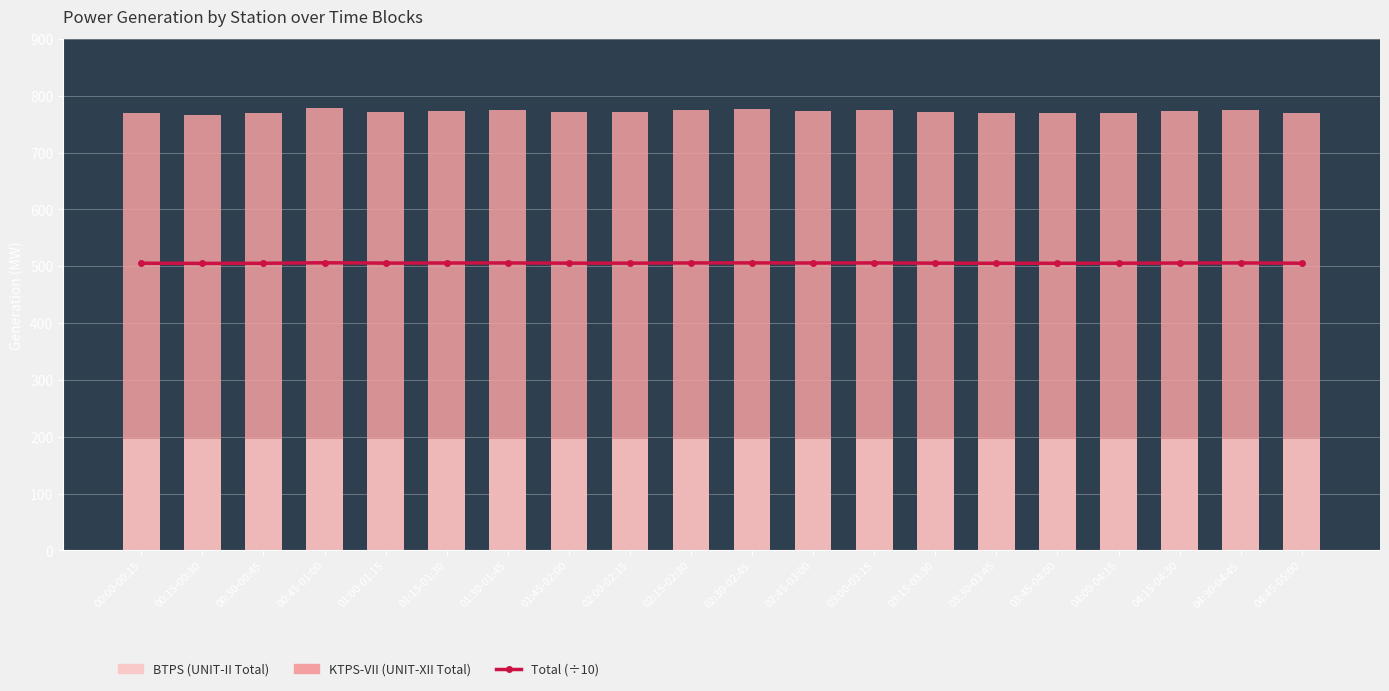

What is the difference between the maximum and minimum values in the KTPS-VII (UNIT-XII Total) series?

11.0